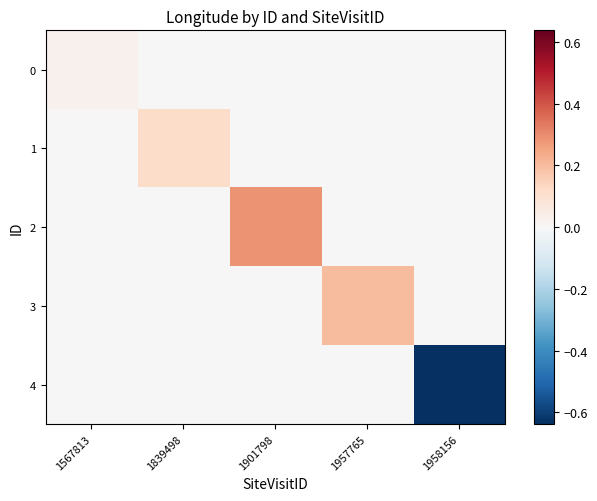

Which series has the largest total across all categories?

2